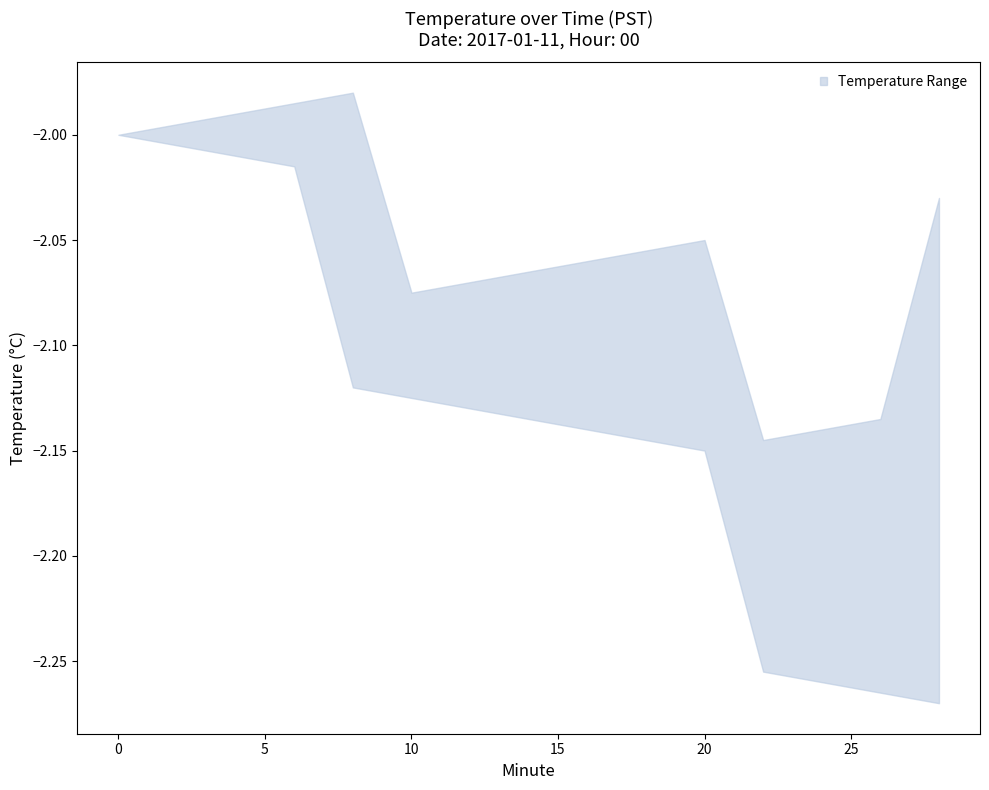

True or false: lower and upper cross at least once.

False